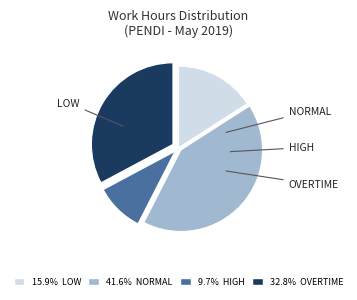

Does any single category account for the majority?

No